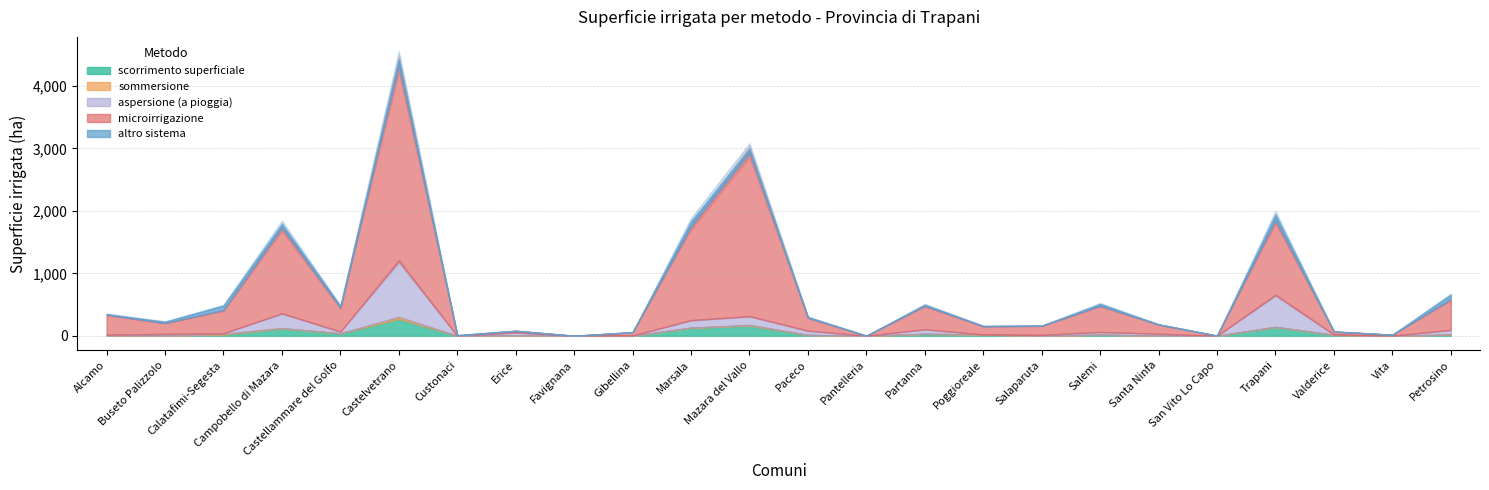

Which category has the lowest value in the sommersione series?

Alcamo